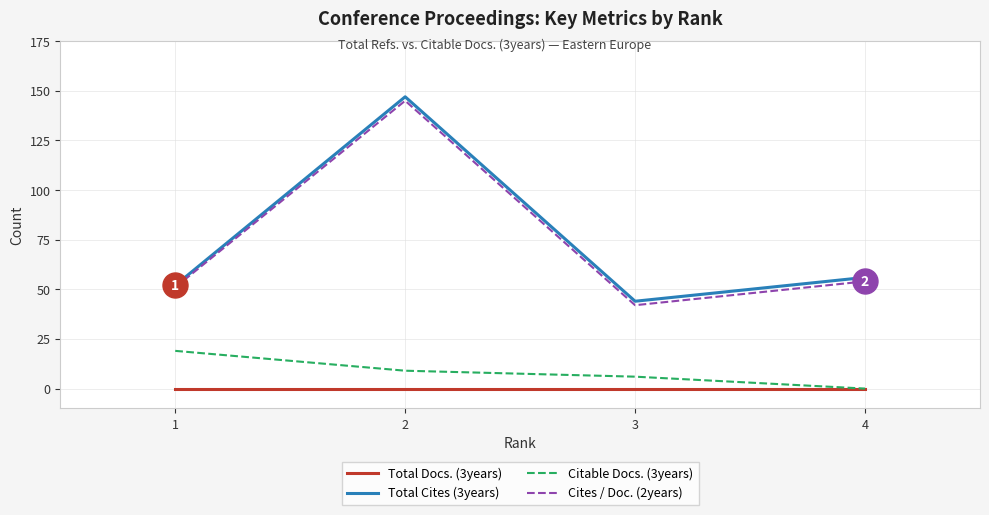

Between 1 and 4, which series saw the biggest shift?

Citable Docs. (3years)